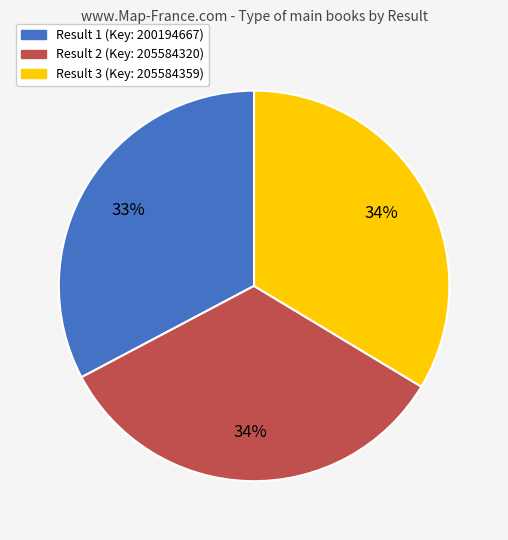

To the nearest percent, what is the difference between the largest and smallest slice percentages?

1%